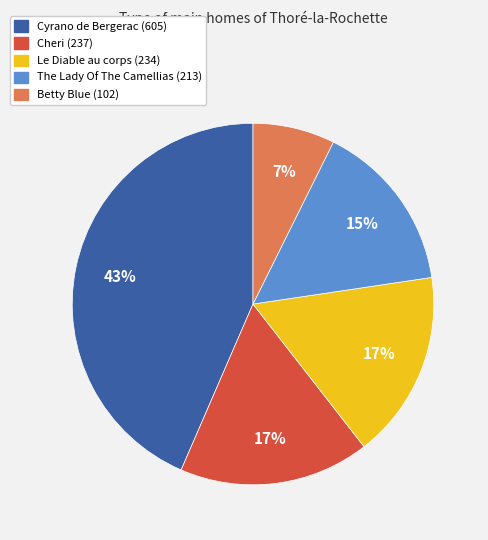

Does Betty Blue account for over 50% of the chart?

No